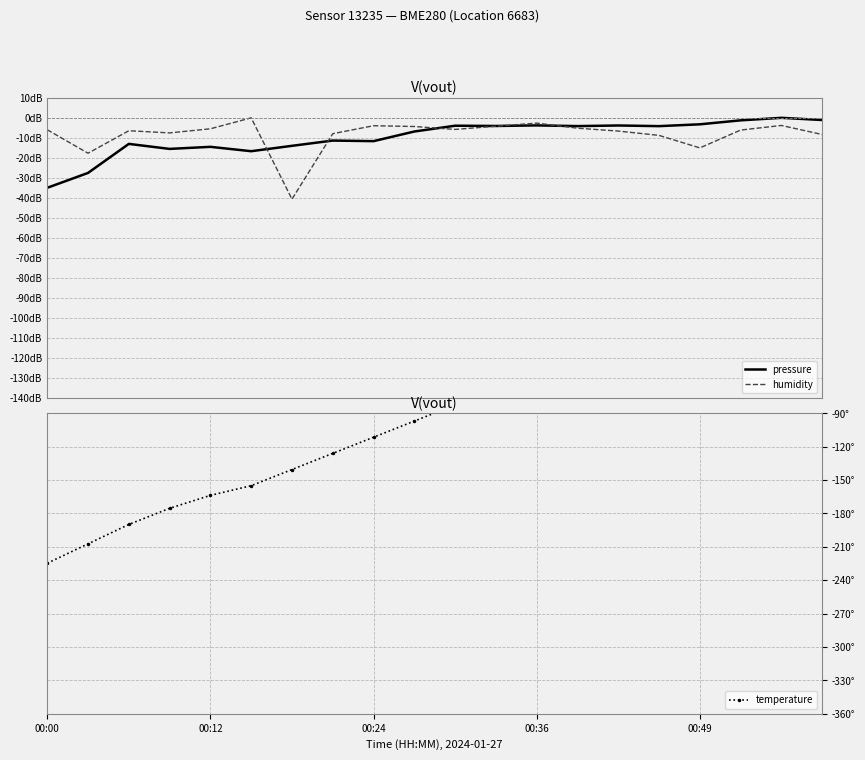

What is the label of the 3rd point from the left?

00:24